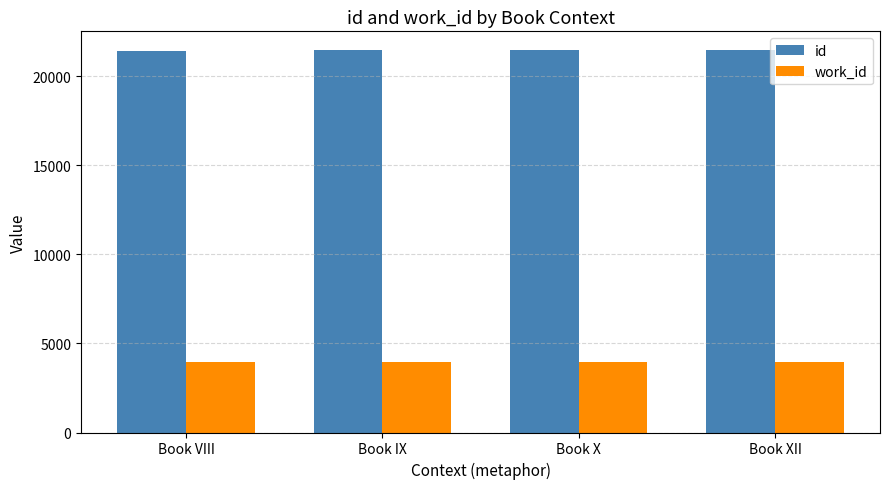

What are all the series names shown in the legend?

id, work_id